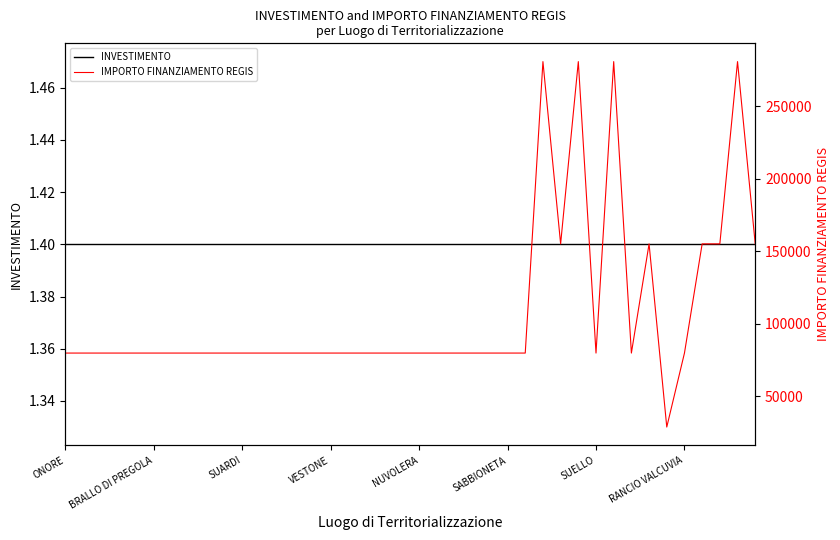

Is the value of INVESTIMENTO at 26 greater than the value of IMPORTO FINANZIAMENTO REGIS at 13?

No